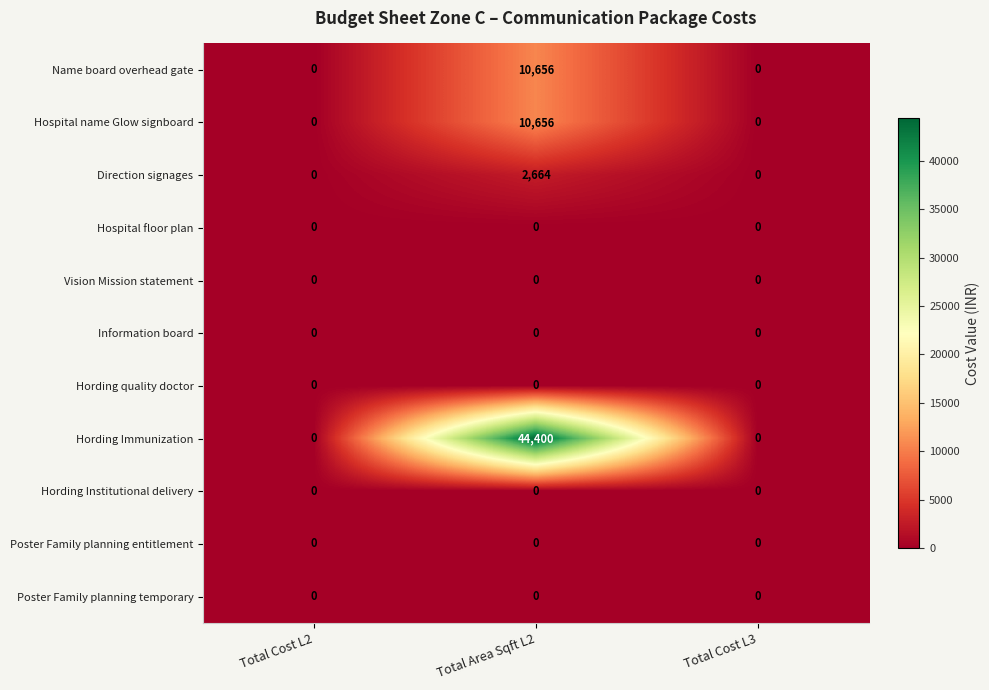

How many categories are shown in the chart?

3